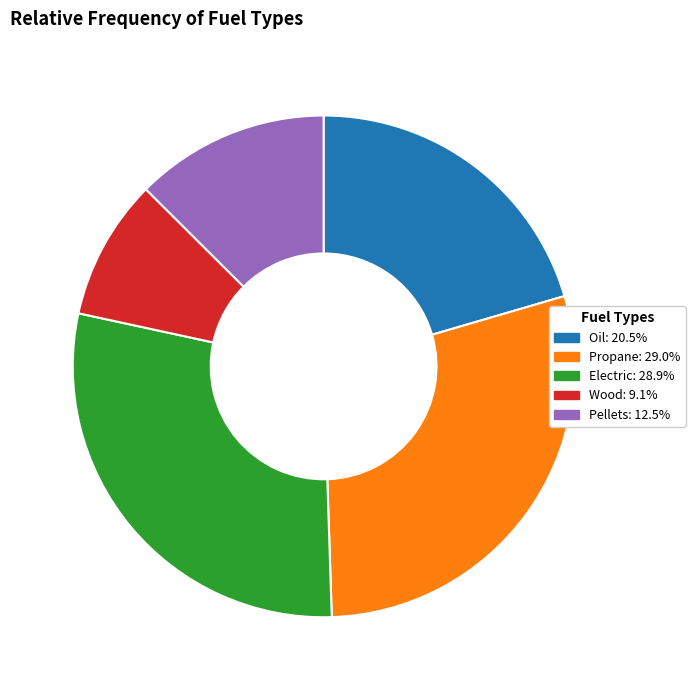

What is the smallest slice in the pie chart?

Wood